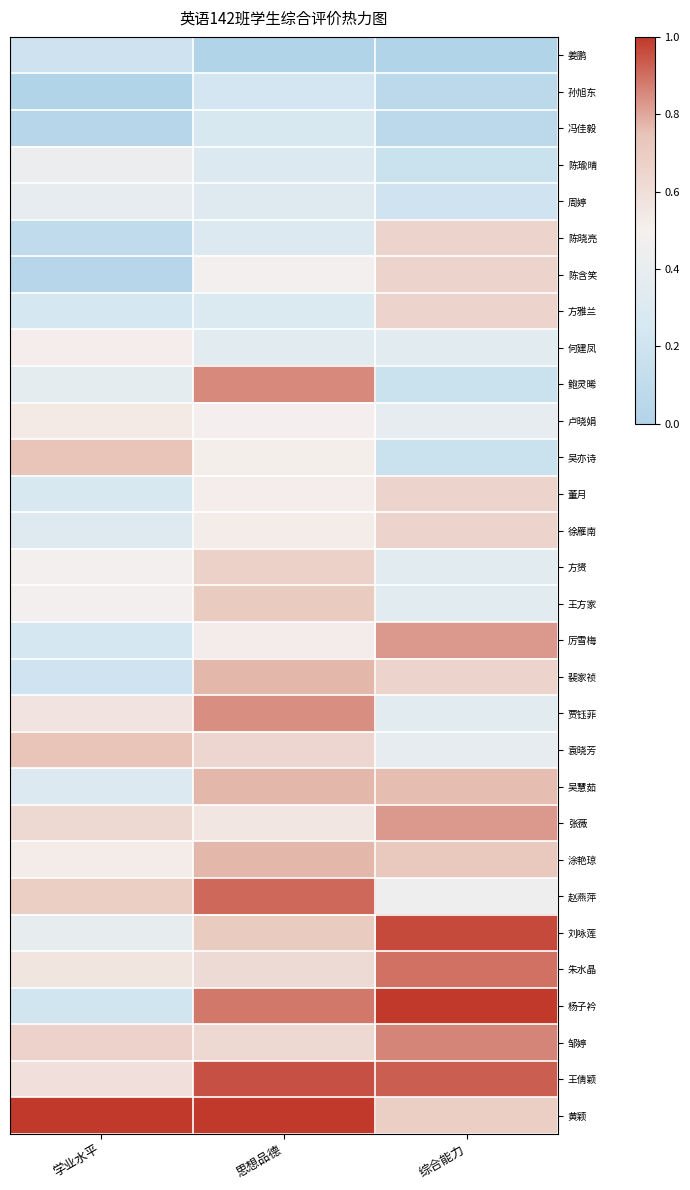

At how many categories does at least one series exceed 0?

3